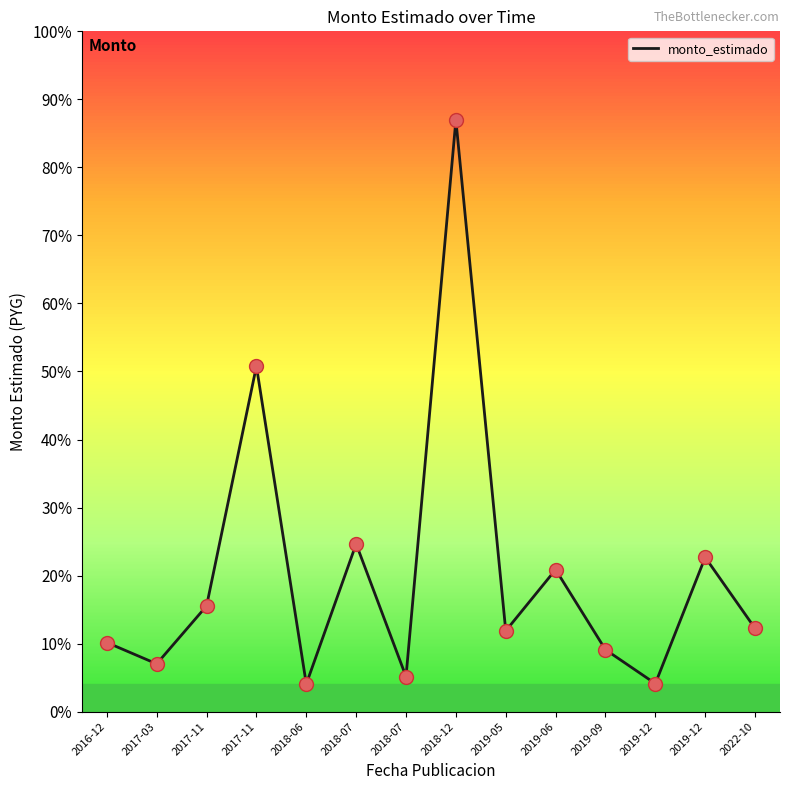

What is the change in value from 2016-12 to 2019-06?

+1084593